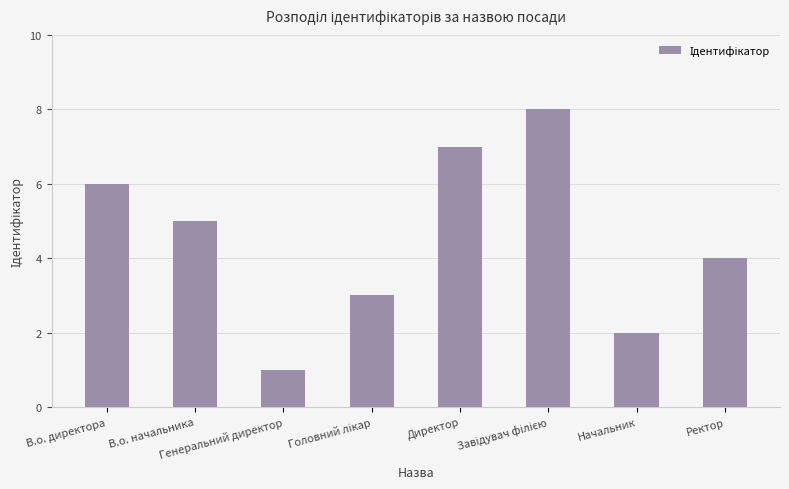

What is the difference between the second highest and second lowest values?

5